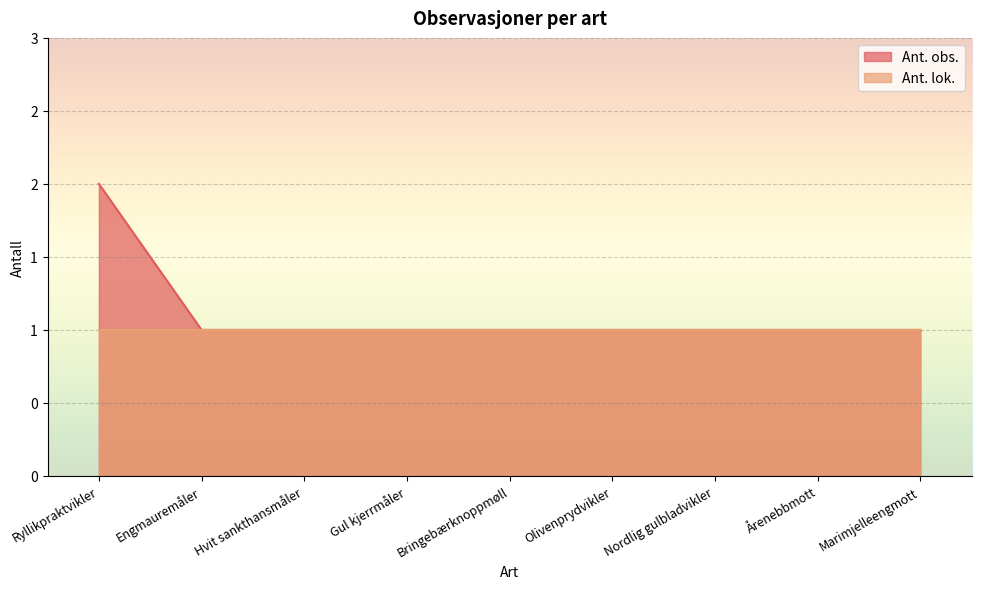

Between Ryllikpraktvikler and Årenebbmott, which is larger?

Ryllikpraktvikler